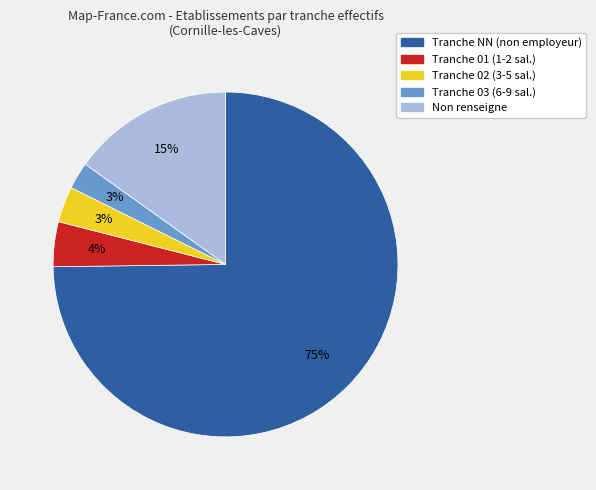

To the nearest percent, what is the difference between the largest and smallest slice percentages?

72%